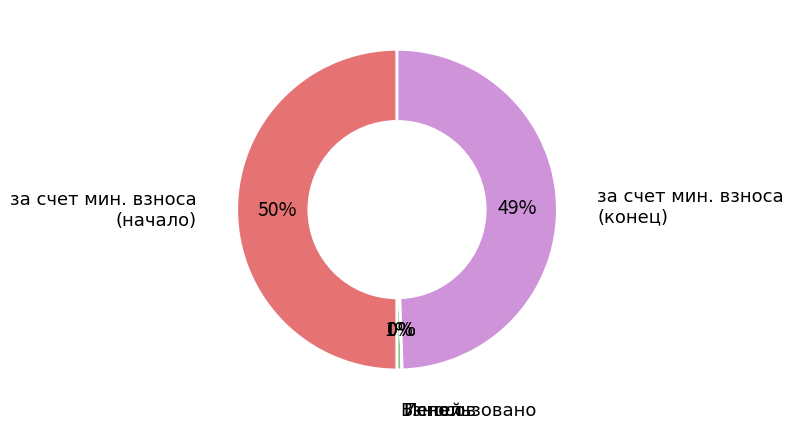

To the nearest percent, what is the average slice percentage?

20%